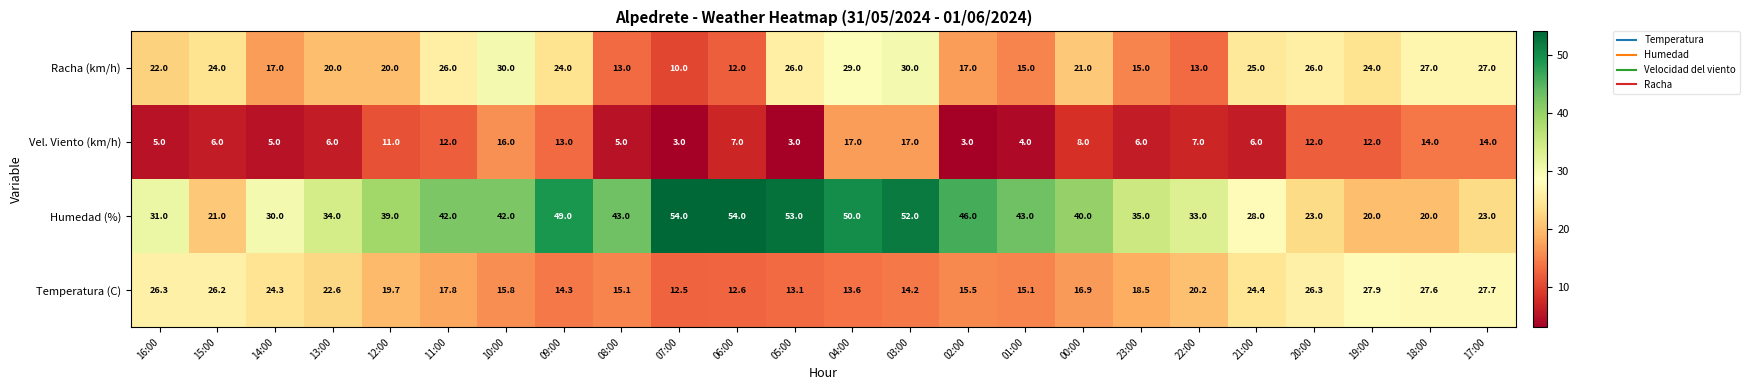

Read the Vel. Viento (km/h) value at 09:00.

13.0